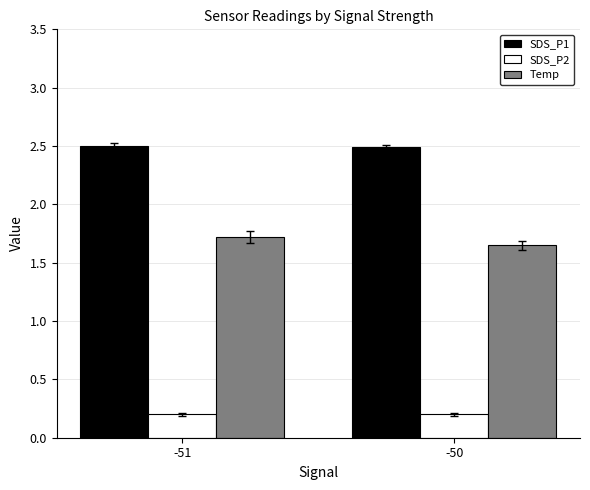

What is the spread (max minus min) of values at -51?

2.3